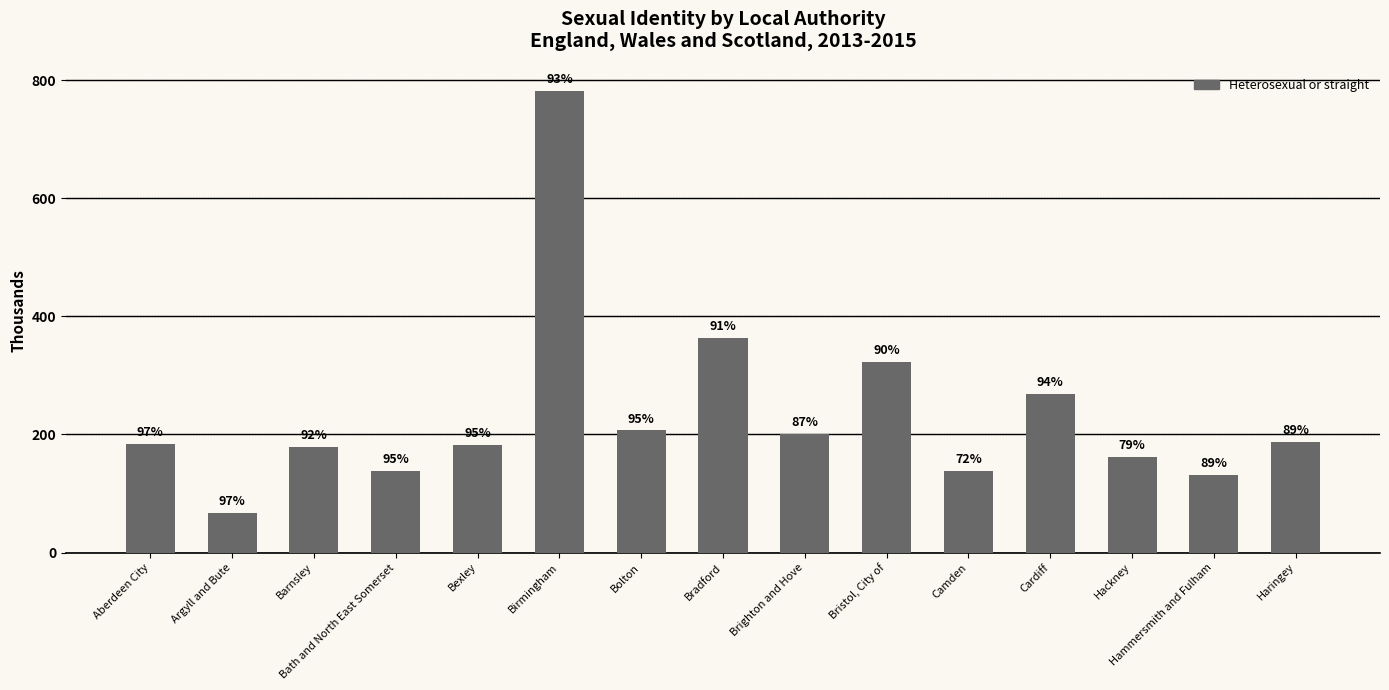

How many bars are there in total?

15